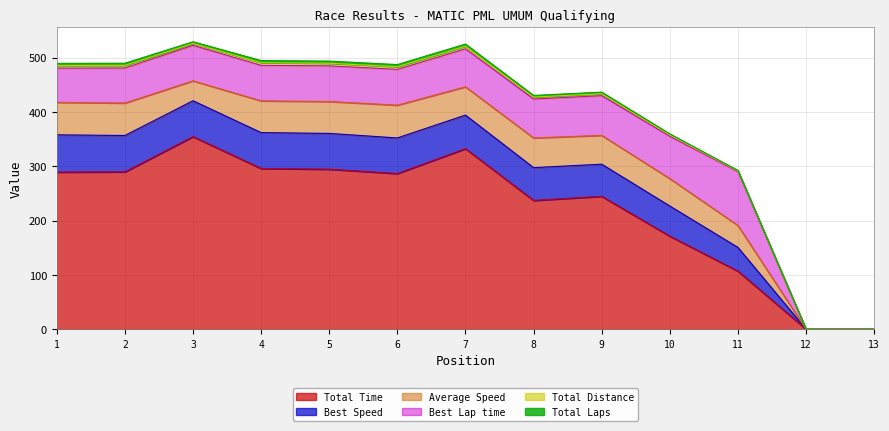

What is the difference between the maximum and minimum values in the Average Speed series?

60.3